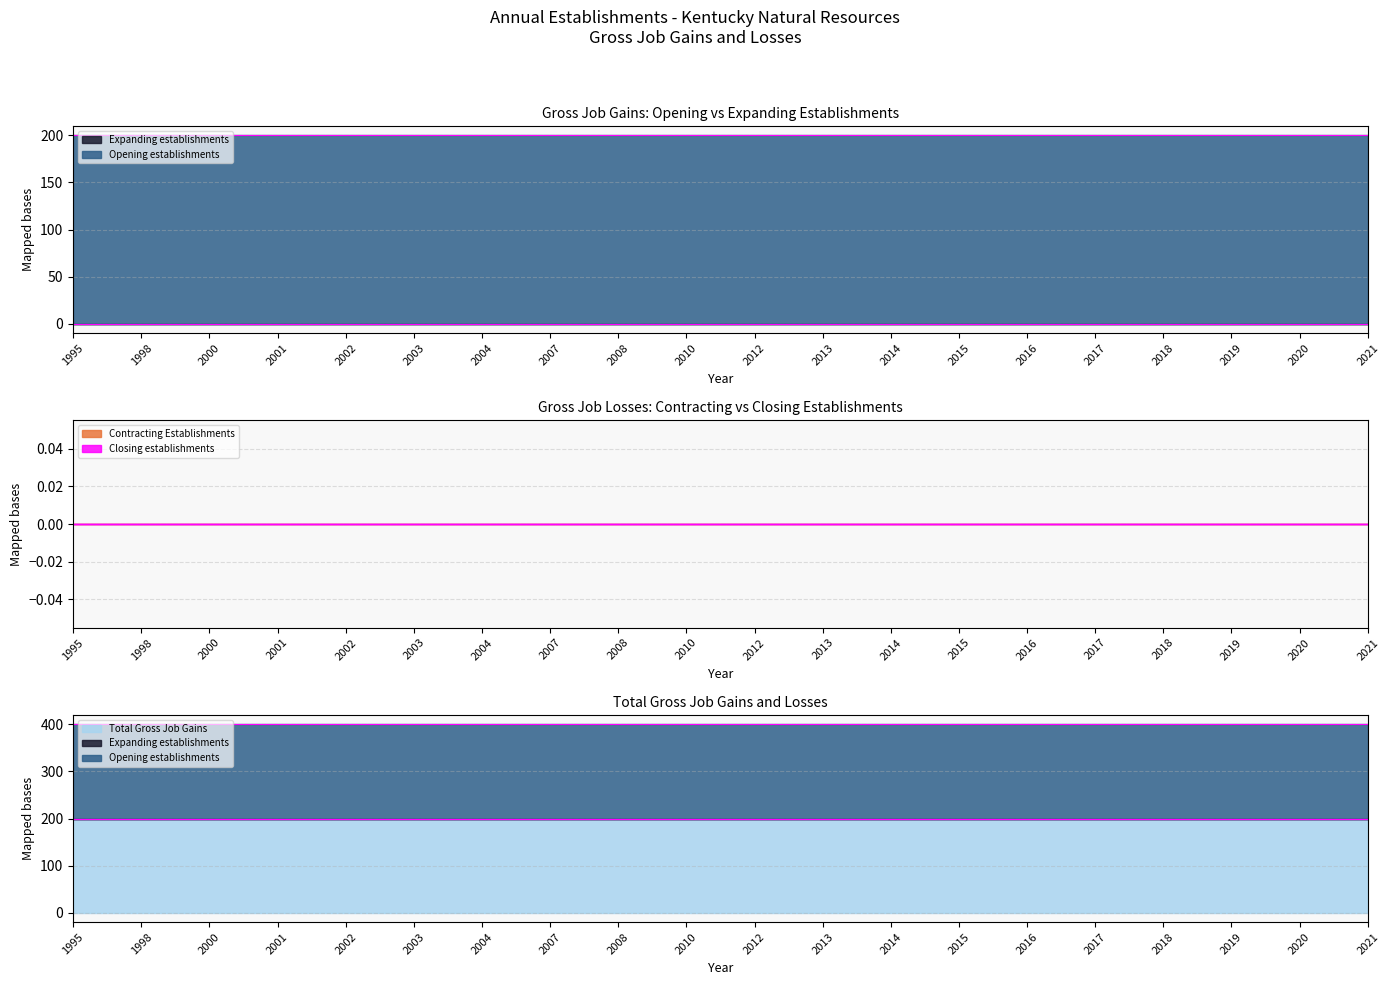

Which category has the highest value in the Opening establishments series?

2003